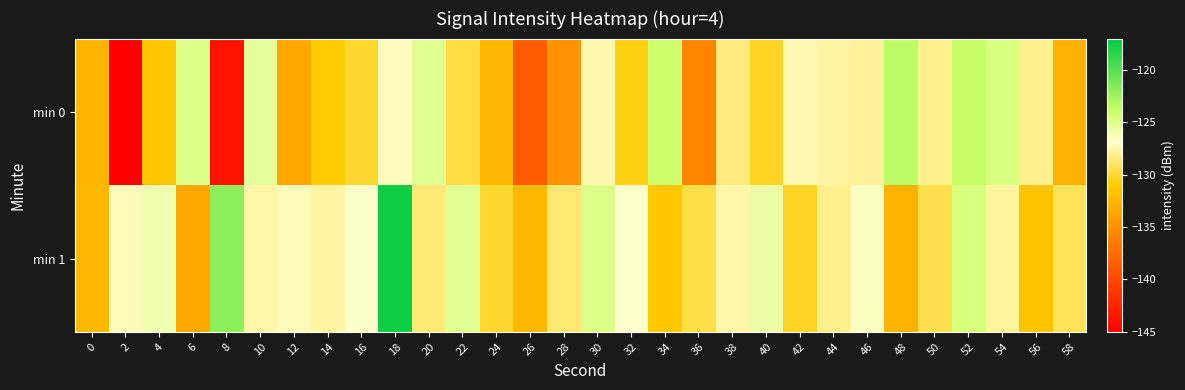

Which series has the largest total across all categories?

min 1